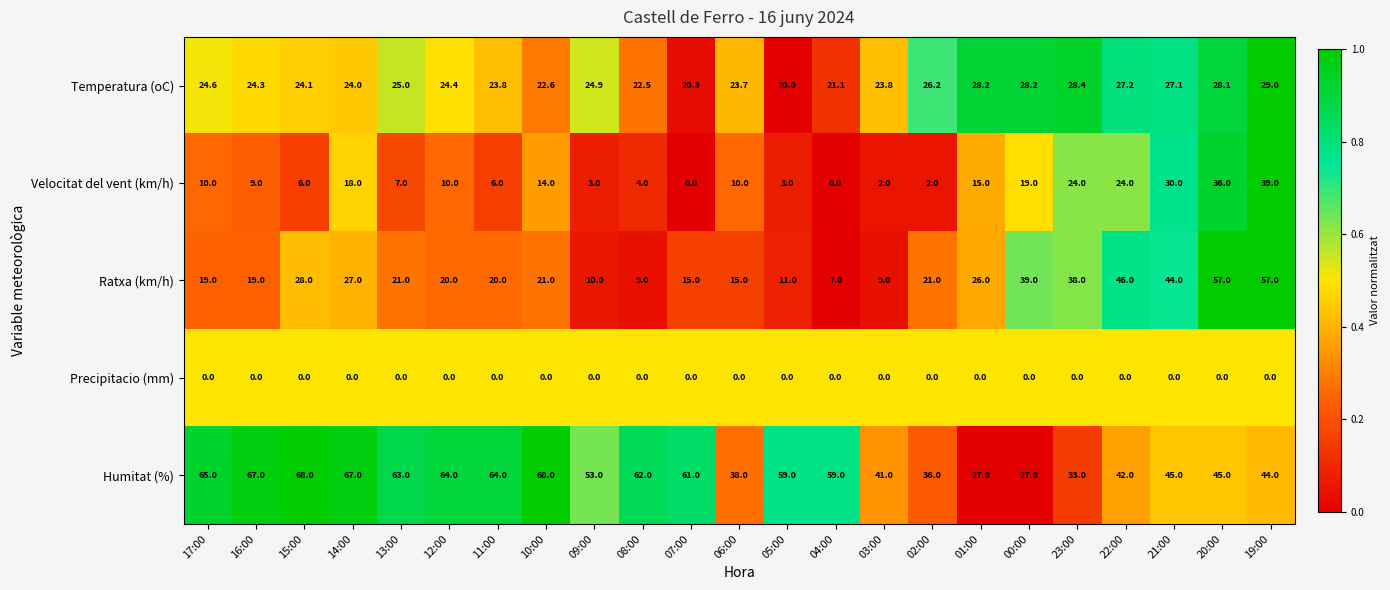

The Velocitat del vent (km/h) series shows 0.9 at 03:00. True or false?

False